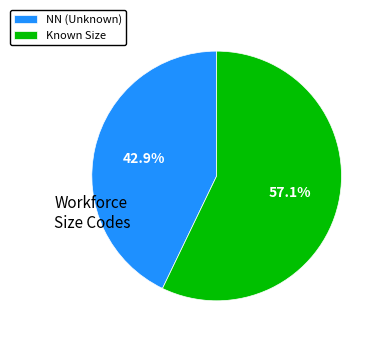

What is the total percentage of NN (Unknown) and Known Size?

100.0%